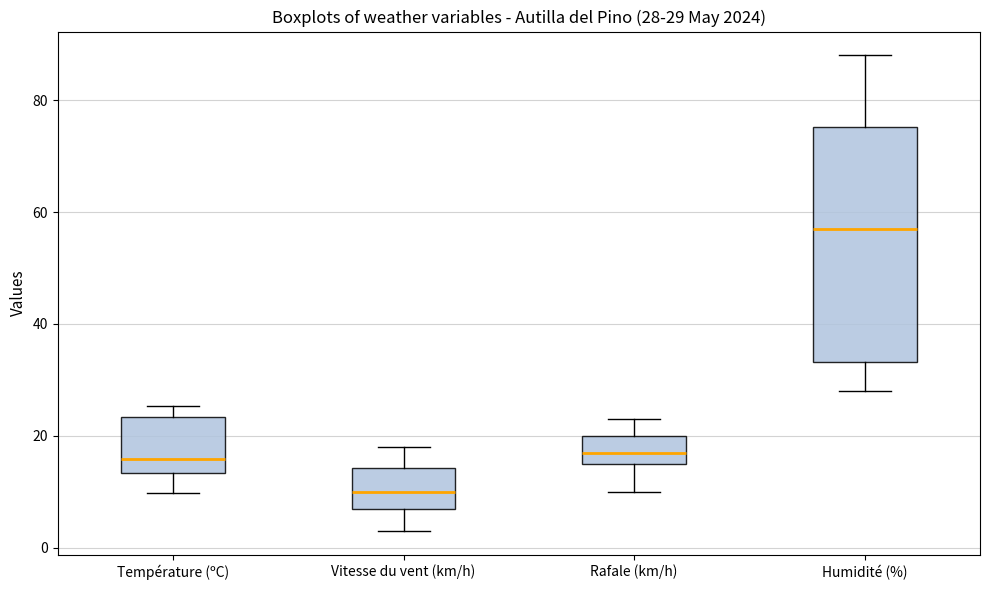

Which box is the tallest, from its lower edge to its upper edge?

Humidité (%)